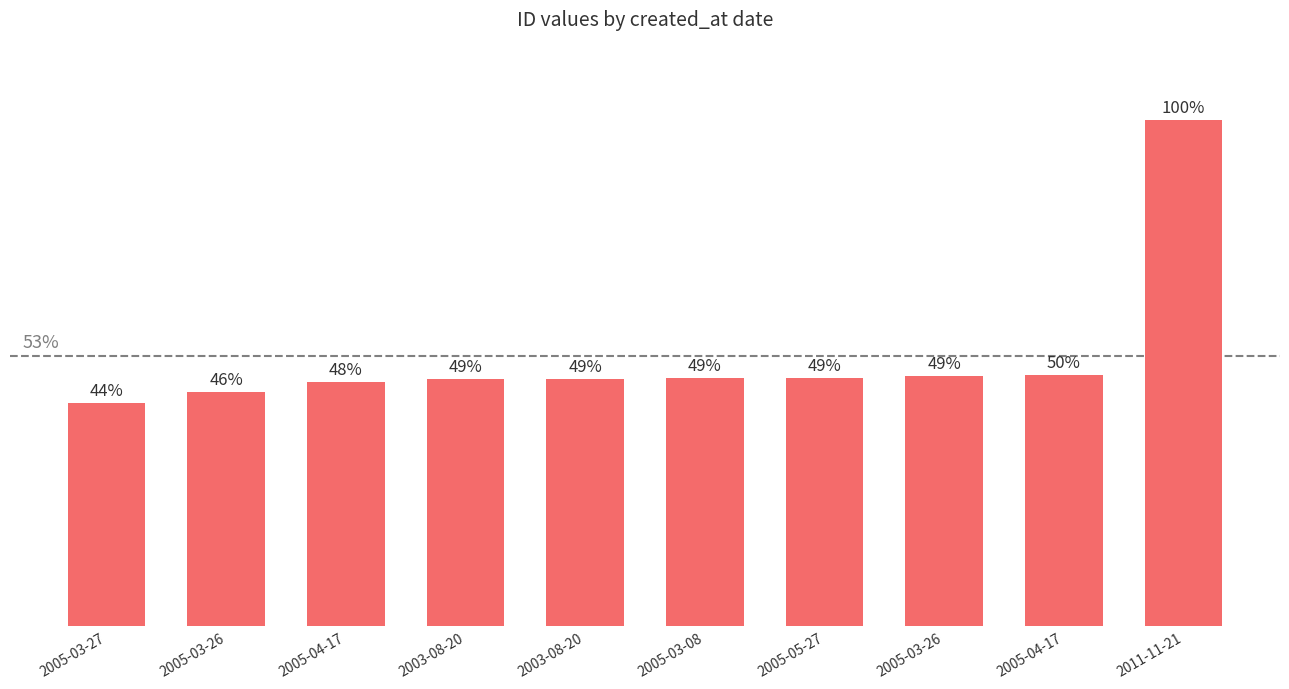

Are the bars horizontal?

No